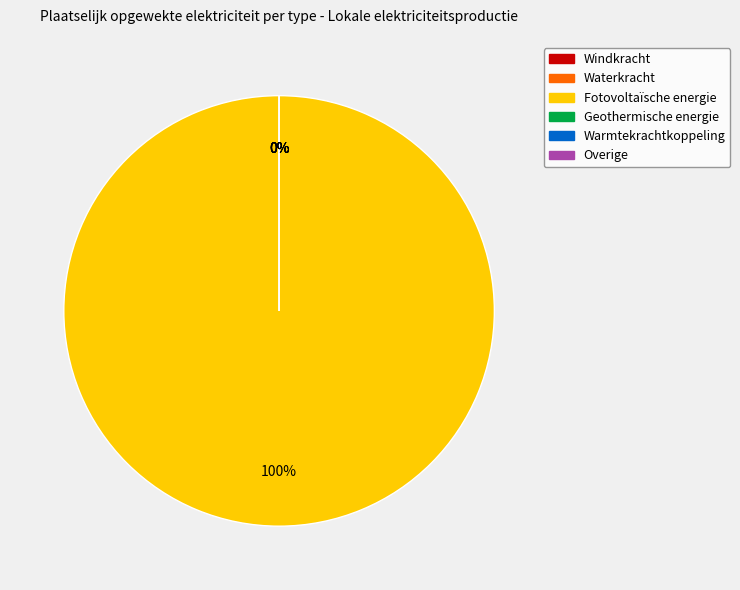

How many slices are in this pie chart?

6